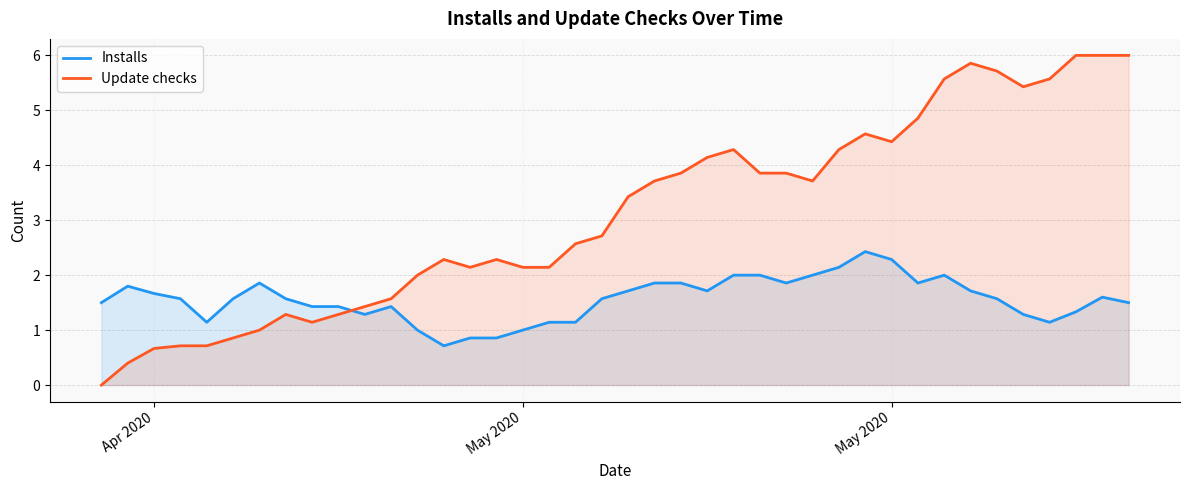

How many times do Update checks and Installs cross each other?

1